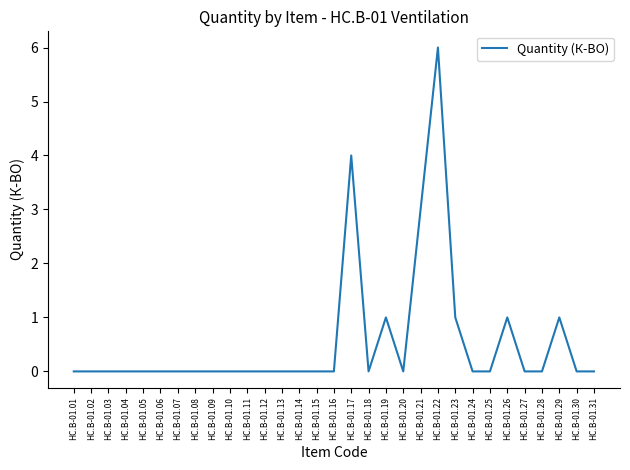

What is the difference between the values at HC.B-01.22 and HC.B-01.14?

6